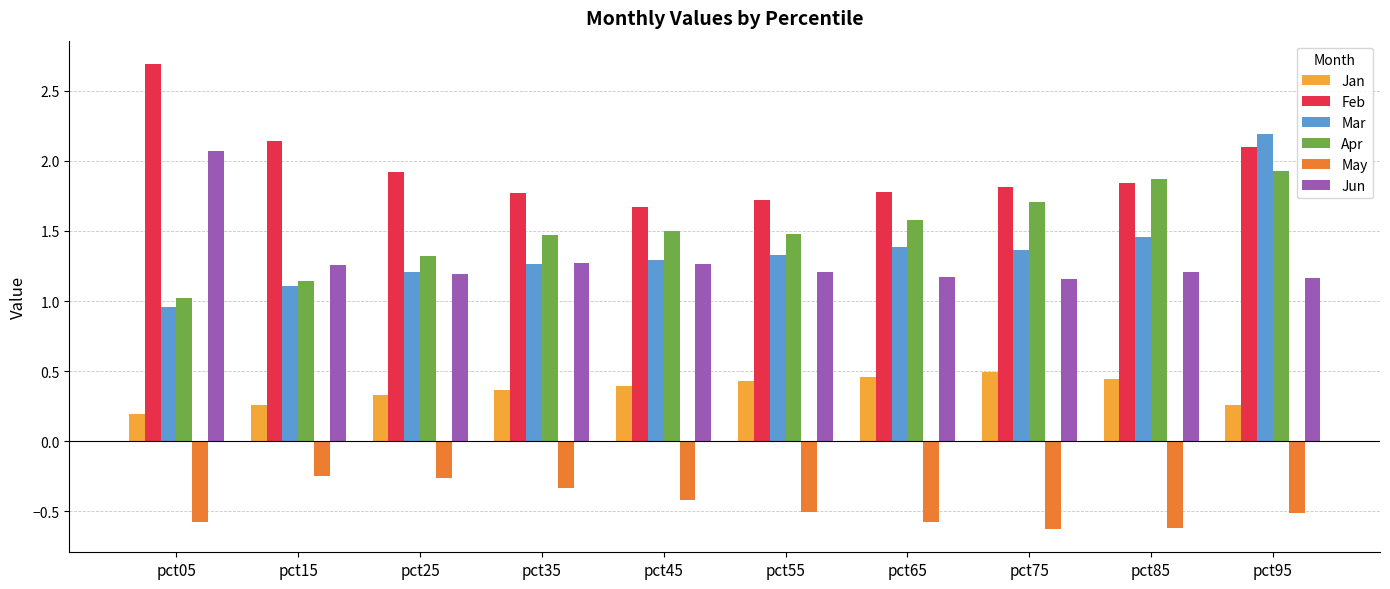

At which label does Mar reach its peak?

pct95